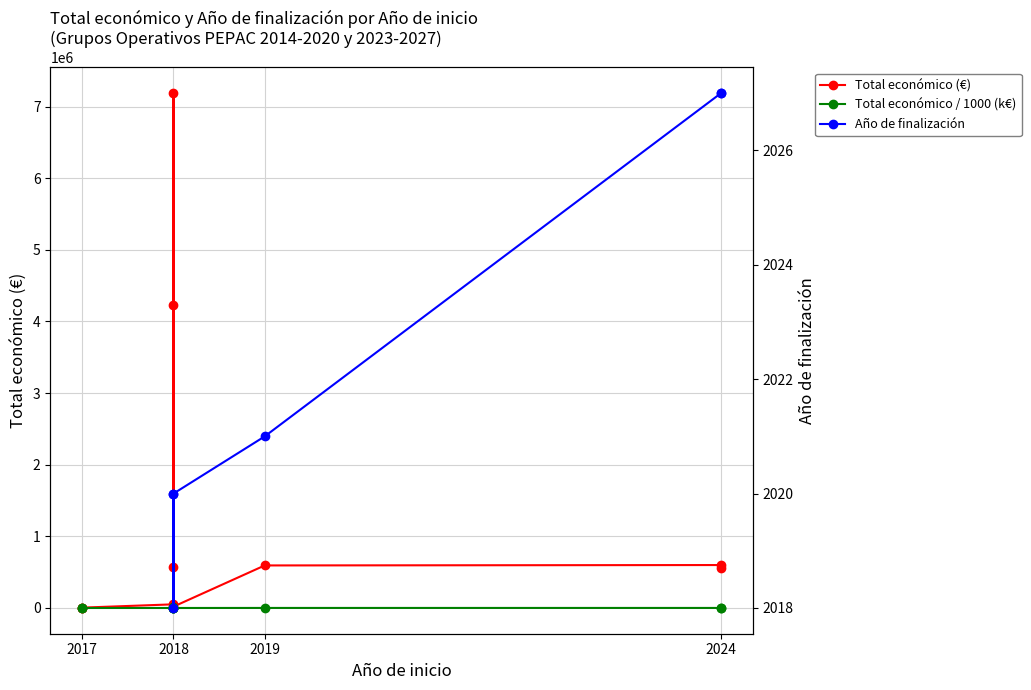

Reading right to left, list all the values displayed in this chart.

560529	599540	593991	18970	4226219	7187653	570531	50929	4993	5000